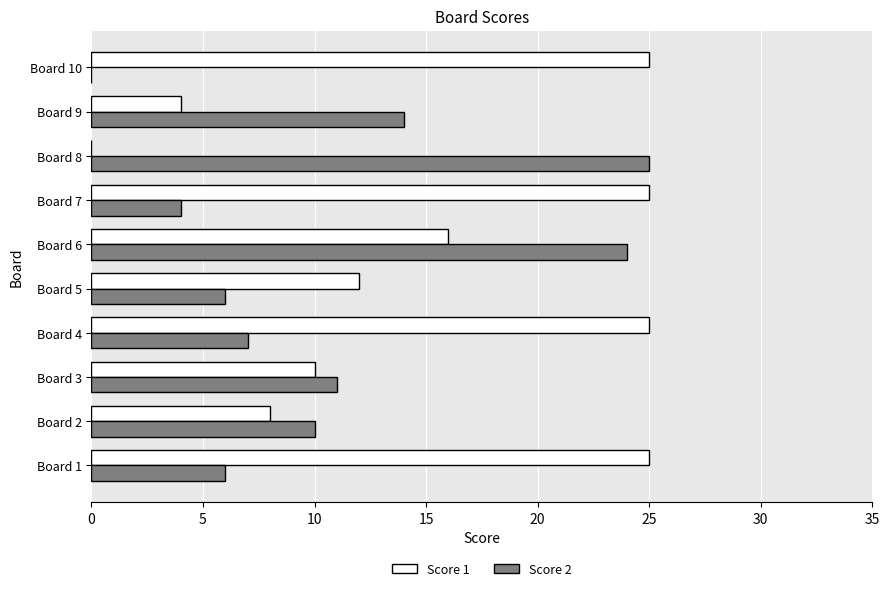

The value of Score 2 at Board 2 is 10. True or false?

True